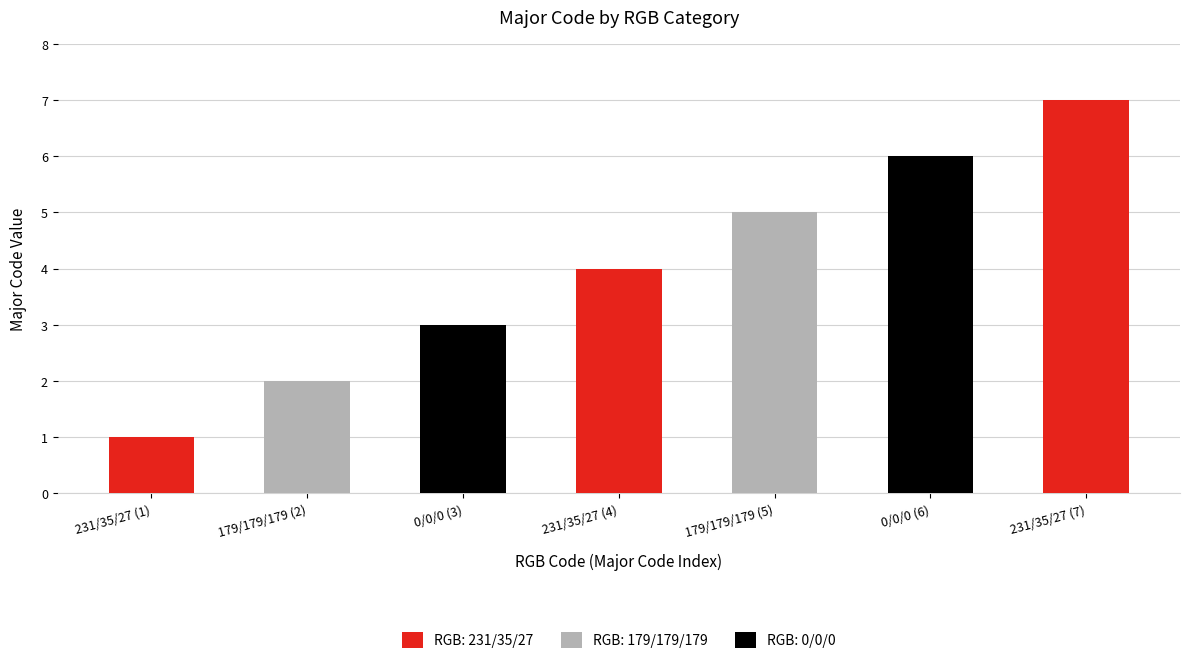

Reading right to left, extract all data points from this chart.

231/35/27 (7)=7	0/0/0 (6)=6	179/179/179 (5)=5	231/35/27 (4)=4	0/0/0 (3)=3	179/179/179 (2)=2	231/35/27 (1)=1